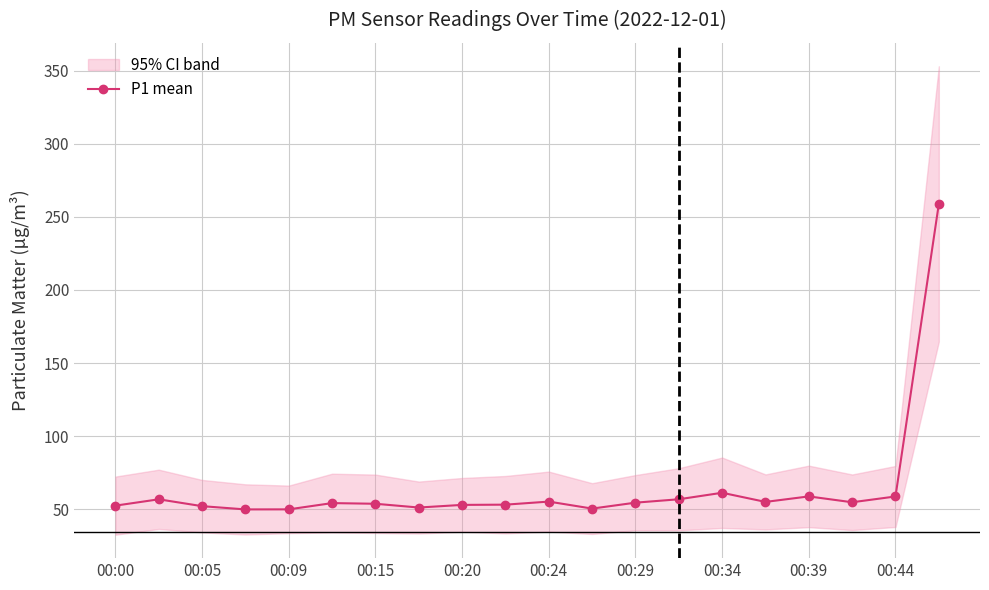

What is the maximum value for P1 mean?

258.9